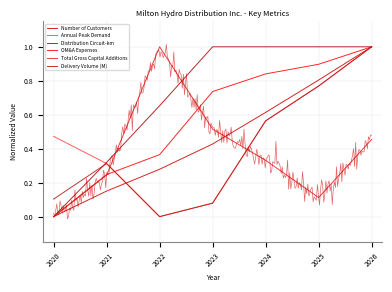

True or false: Total Gross Capital Additions and Annual Peak Demand intersect in this chart.

True